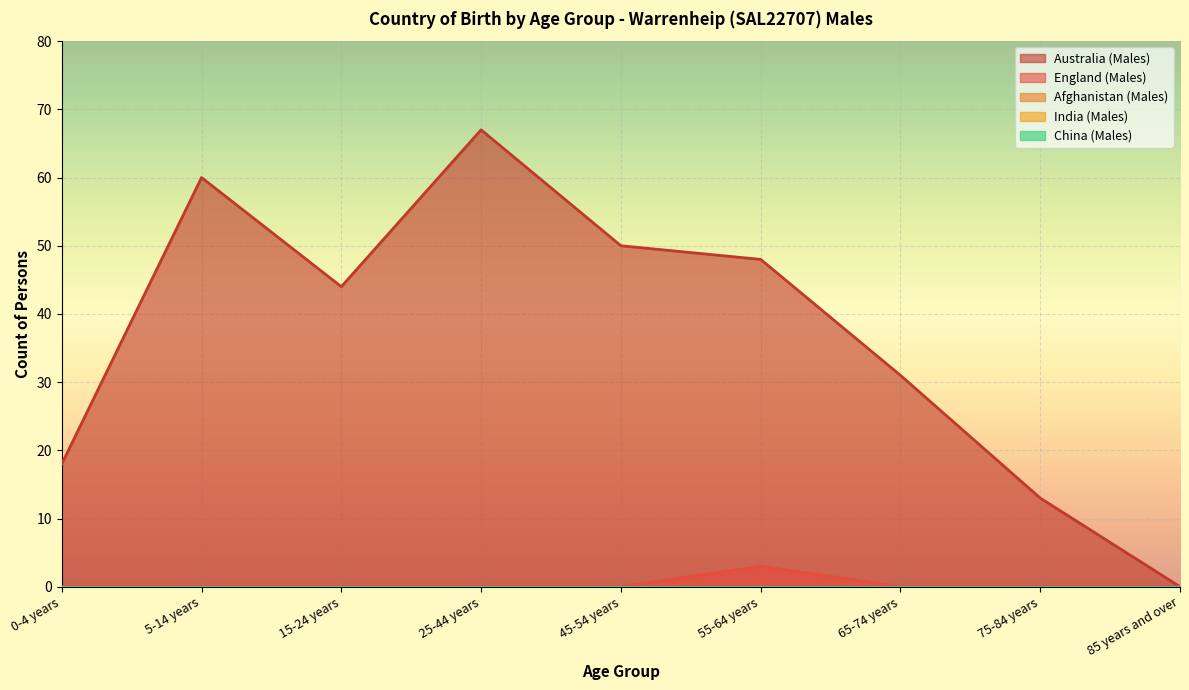

True or false: India (Males) and England (Males) cross at least once.

False